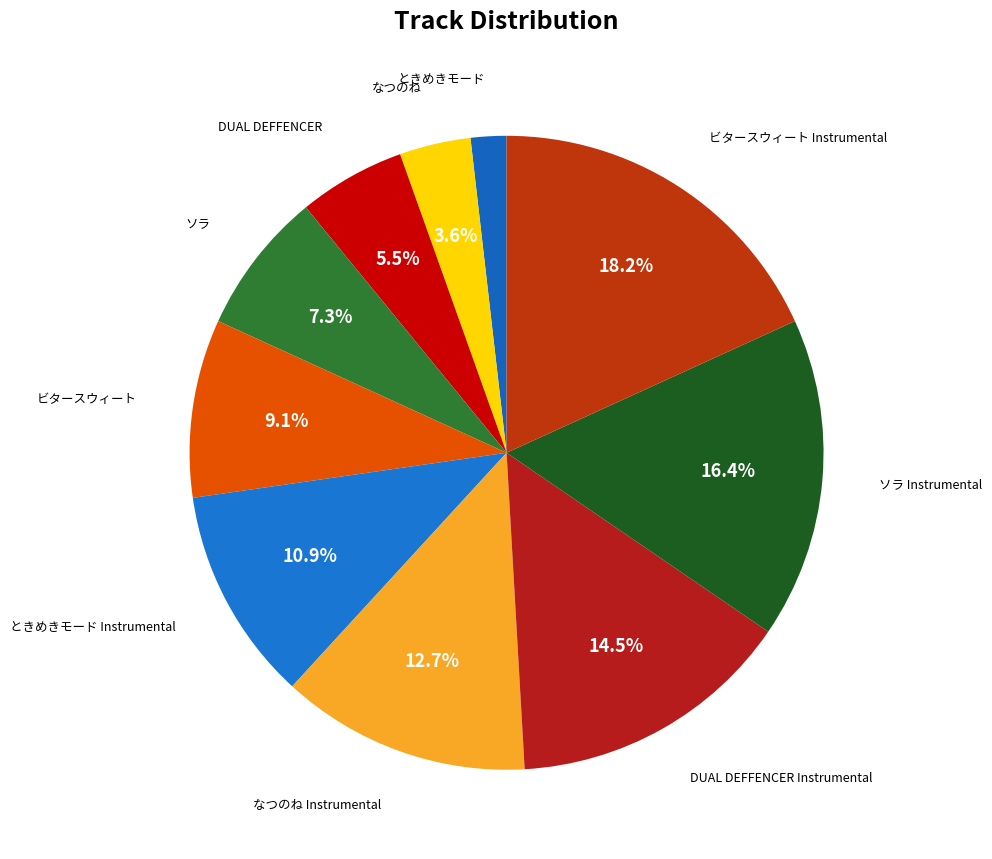

Which slice is the largest?

ビタースウィート Instrumental